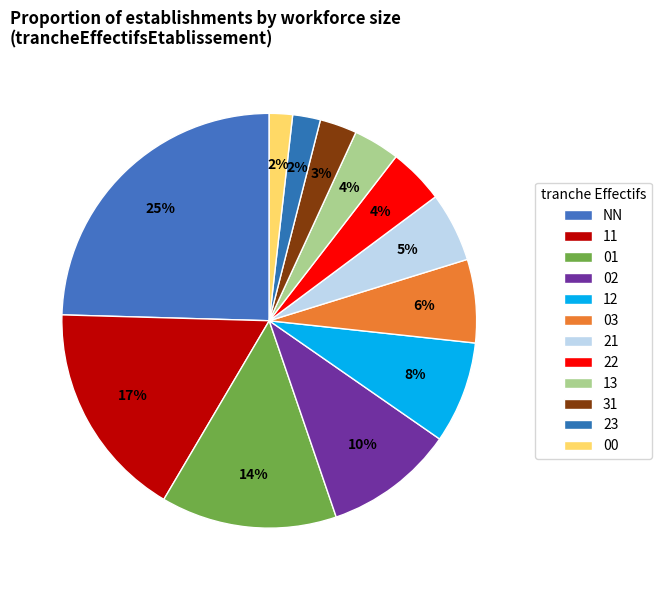

Is 11 the majority of the pie?

No